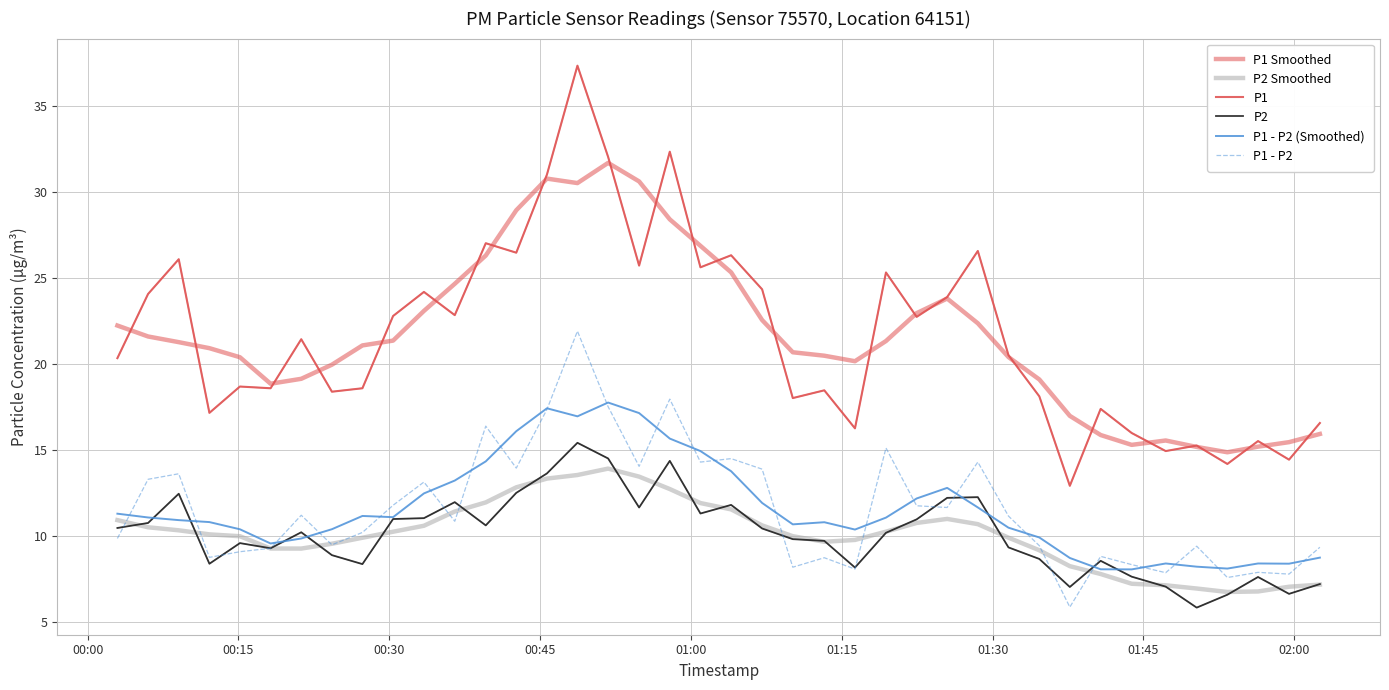

True or false: P2 and P1 Smoothed intersect in this chart.

False